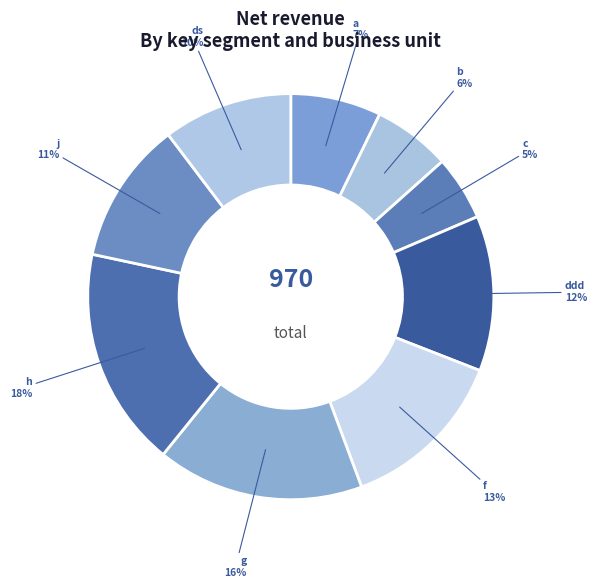

What percentage is the ddd slice, to the nearest percent?

12%